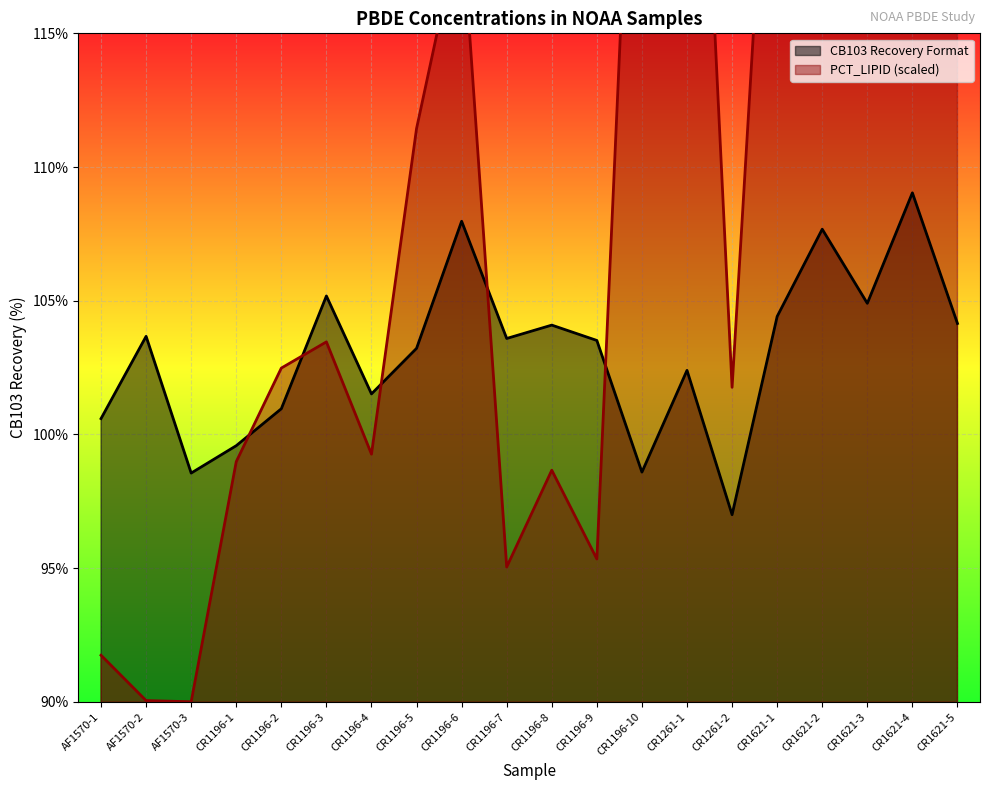

Which category has the highest value across all series?

CR1261-1